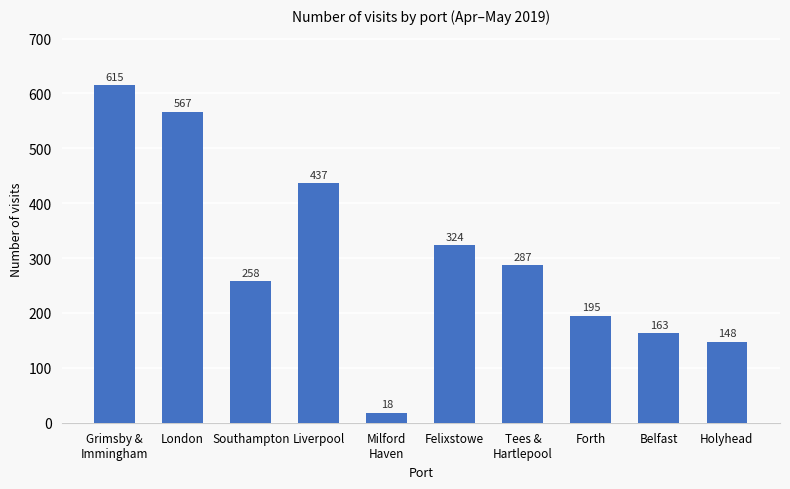

Reading left to right, what are all the values shown in this chart?

615	567	258	437	18	324	287	195	163	148